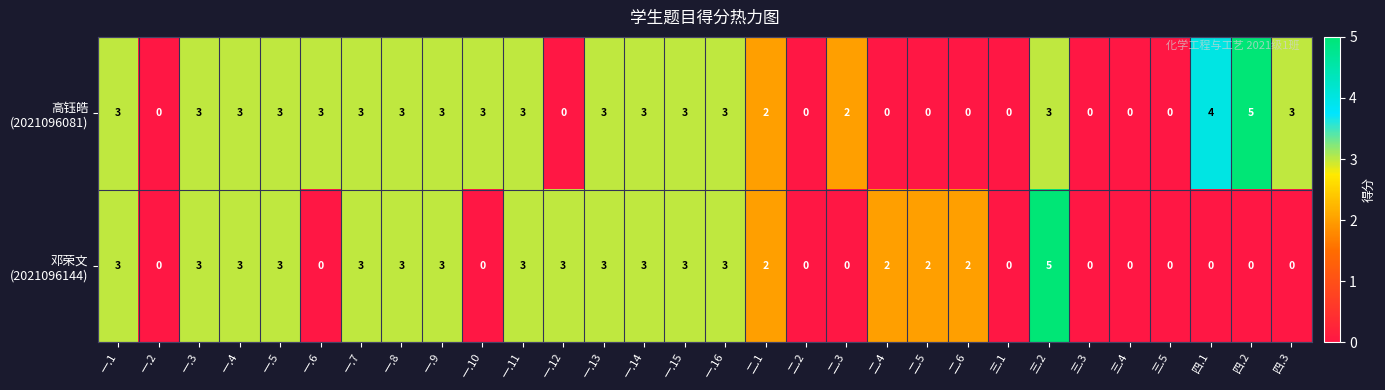

At which category is the sum across all series the highest?

三.2